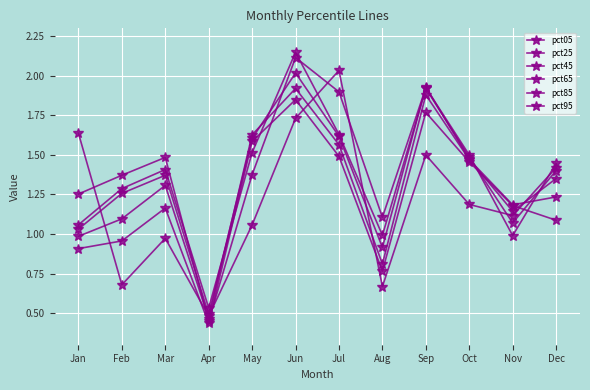

What is the value of the pct95 point at the 7th from the left?

1.9